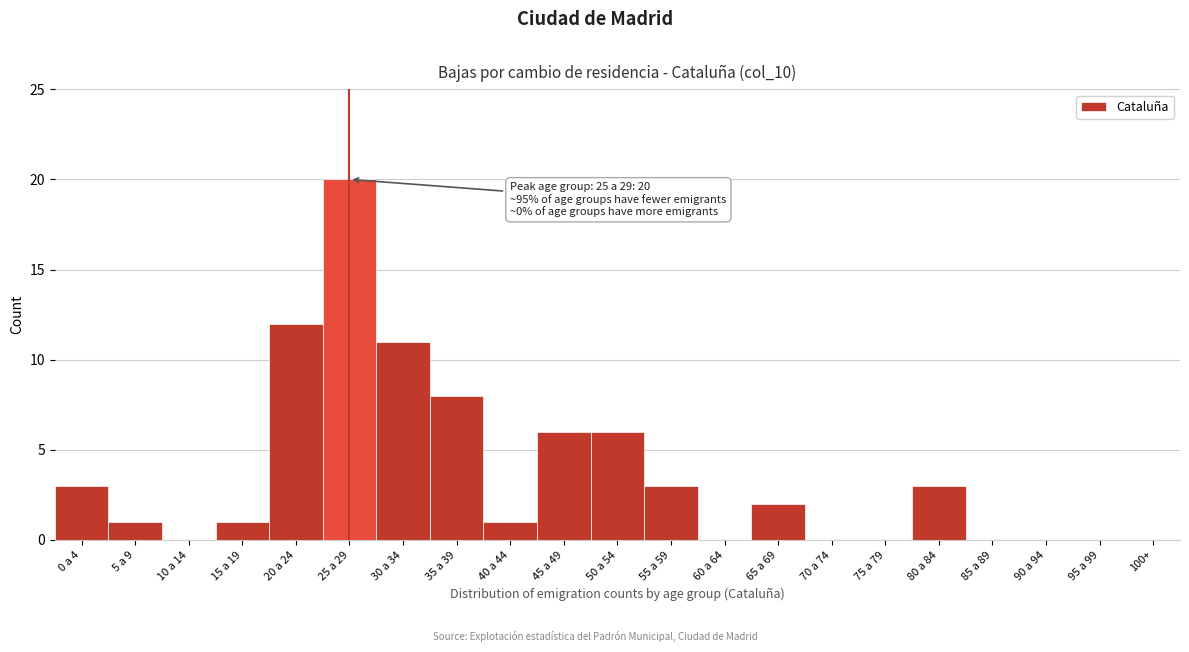

Reading right to left, what are all the values shown in this chart?

100+=0	95 a 99=0	90 a 94=0	85 a 89=0	80 a 84=3	75 a 79=0	70 a 74=0	65 a 69=2	60 a 64=0	55 a 59=3	50 a 54=6	45 a 49=6	40 a 44=1	35 a 39=8	30 a 34=11	25 a 29=20	20 a 24=12	15 a 19=1	10 a 14=0	5 a 9=1	0 a 4=3